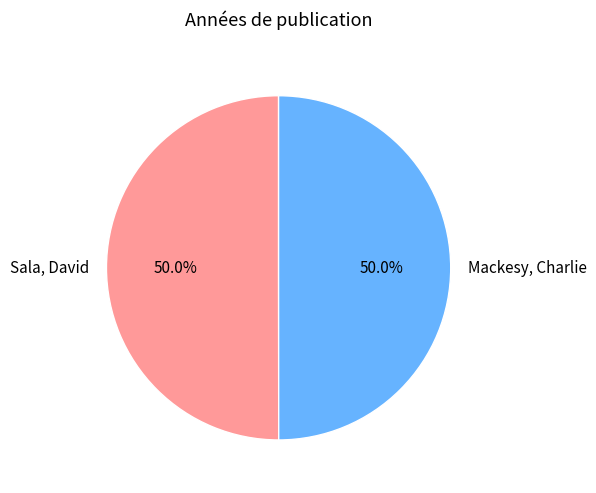

What portion of the pie excludes Mackesy, Charlie?

50.0%